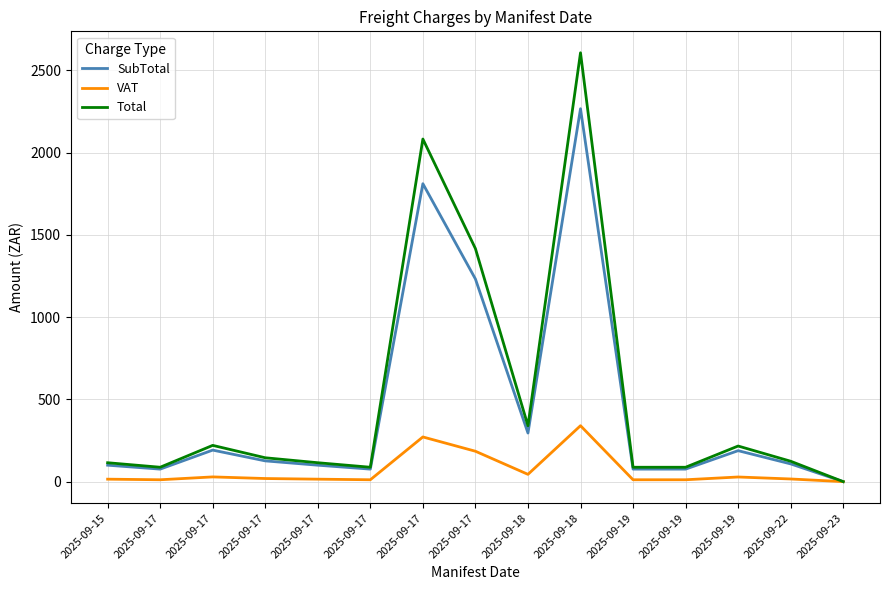

What is the difference between the second highest and second lowest values in the SubTotal series?

1734.7